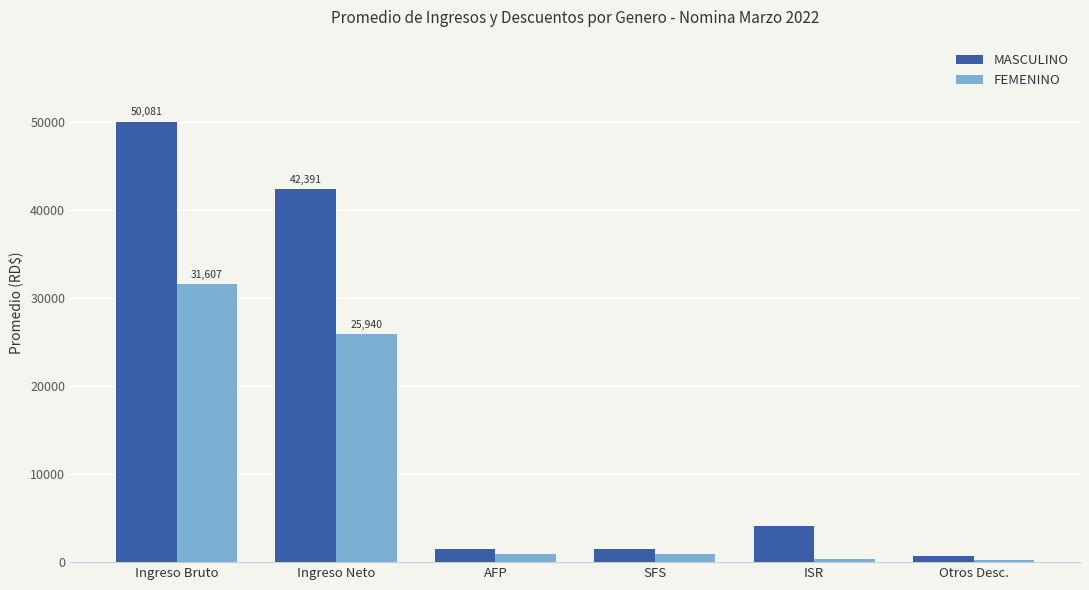

How many bars are there in each group?

2